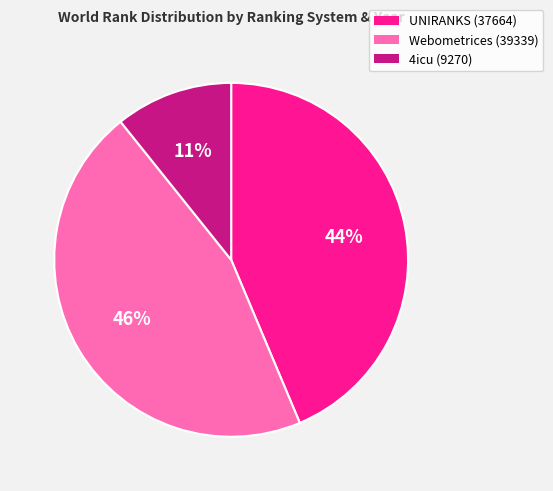

Is there any slice that represents more than half of the pie?

No